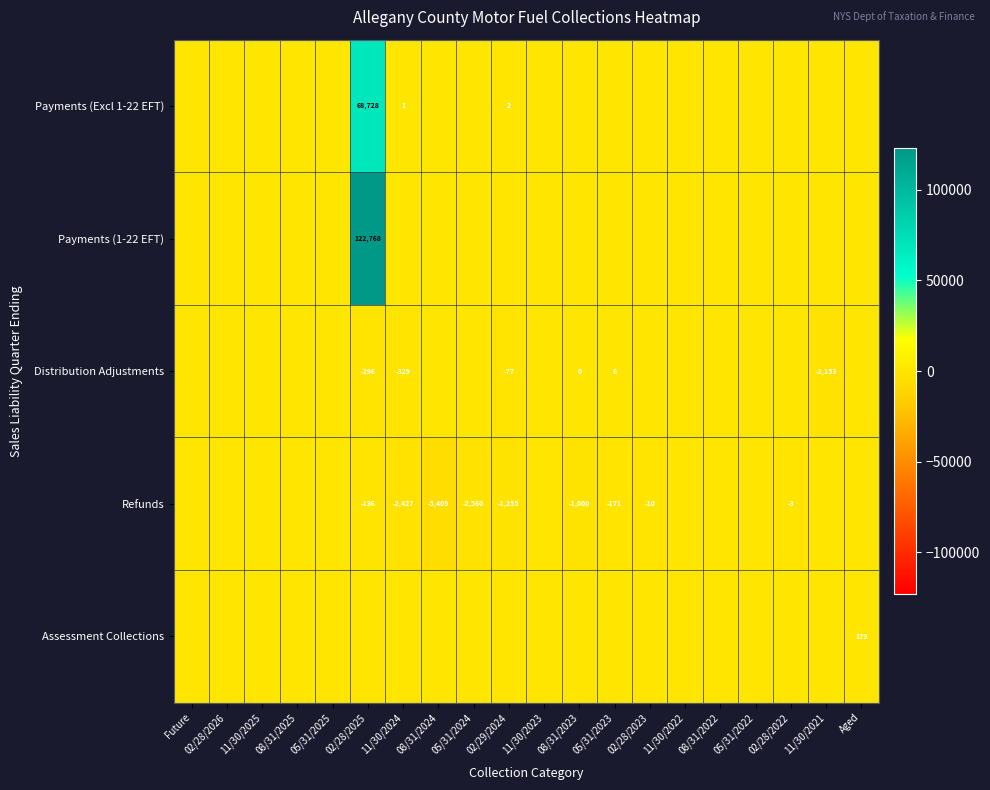

At how many categories does at least one series exceed 74681?

1